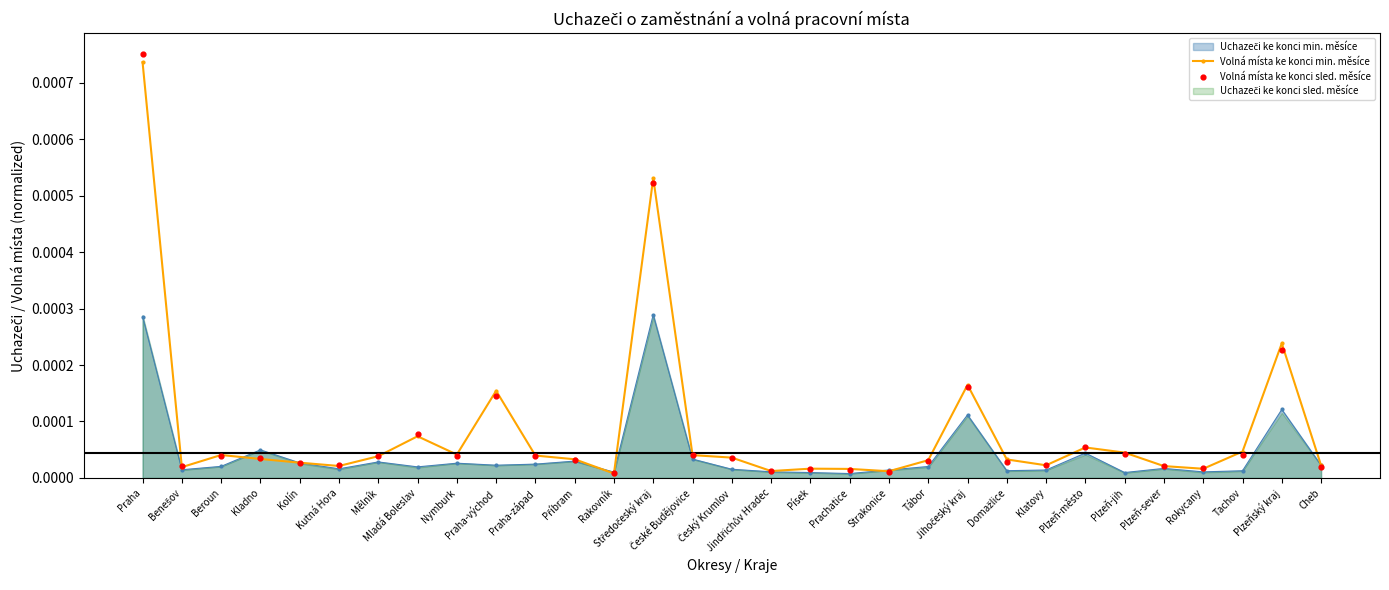

At how many categories does at least one series exceed 0?

31